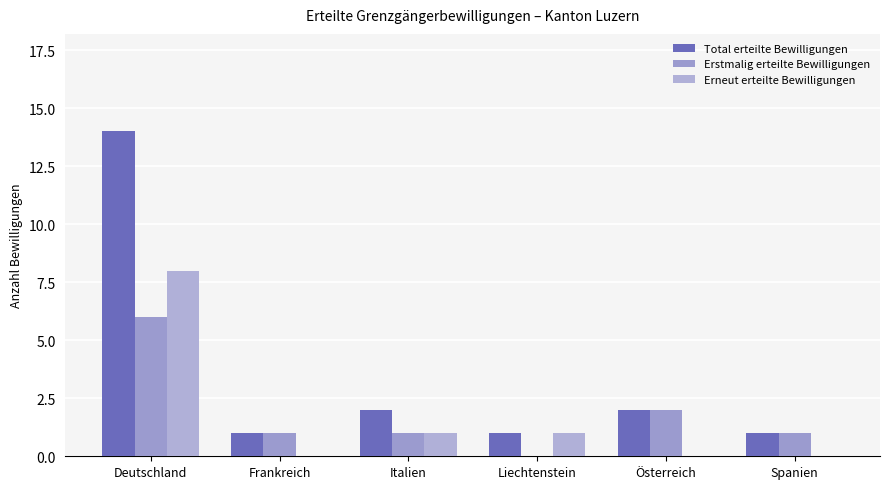

What is the label of the 5th bar from the right?

Frankreich